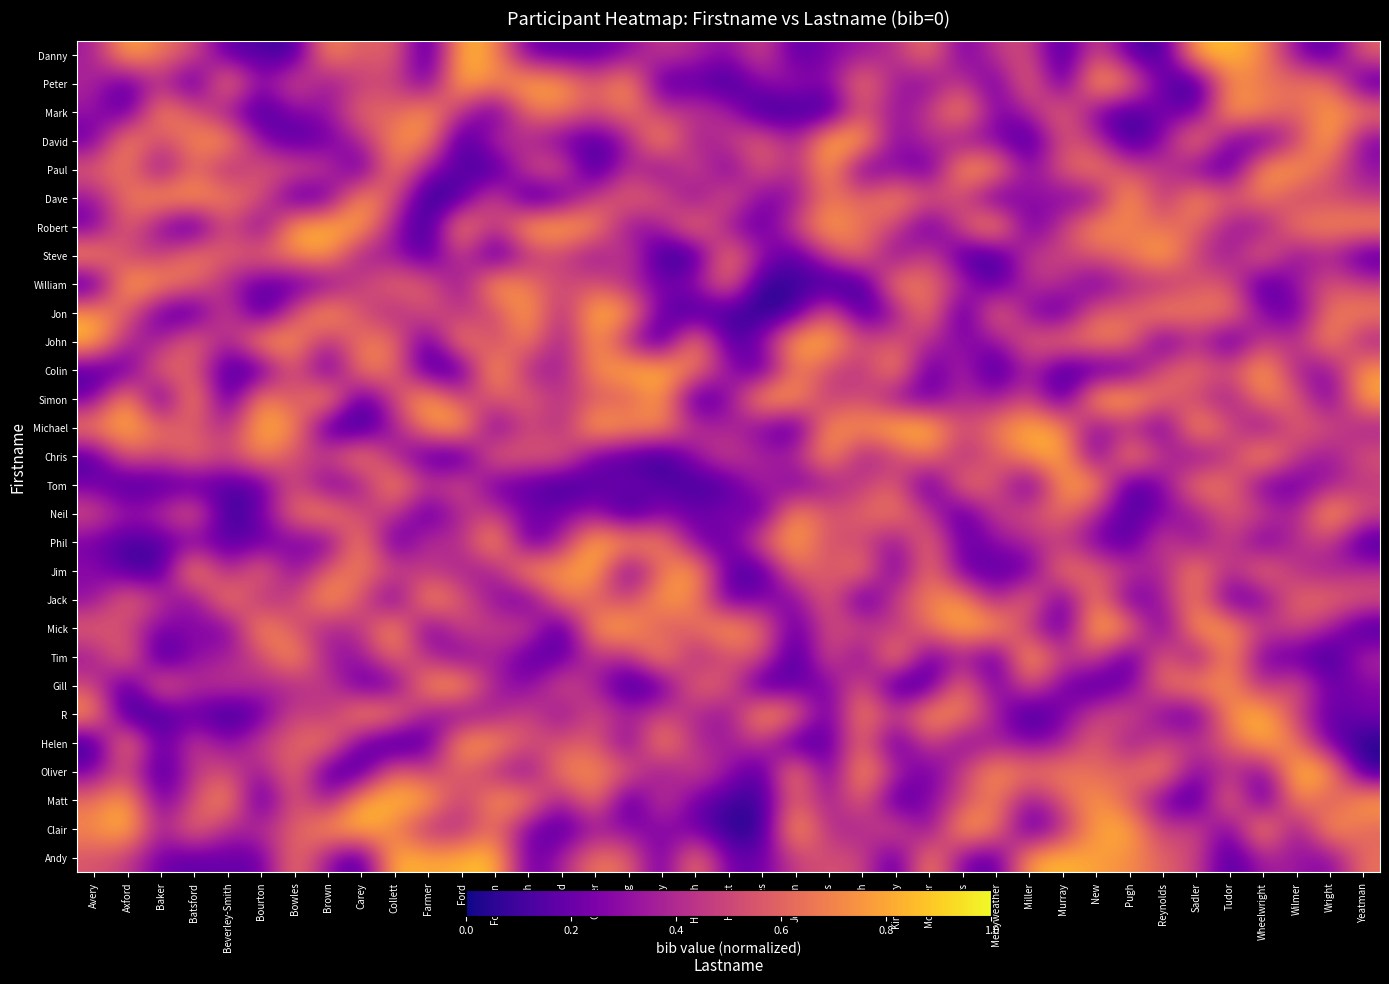

What is the greatest value displayed?

0.9